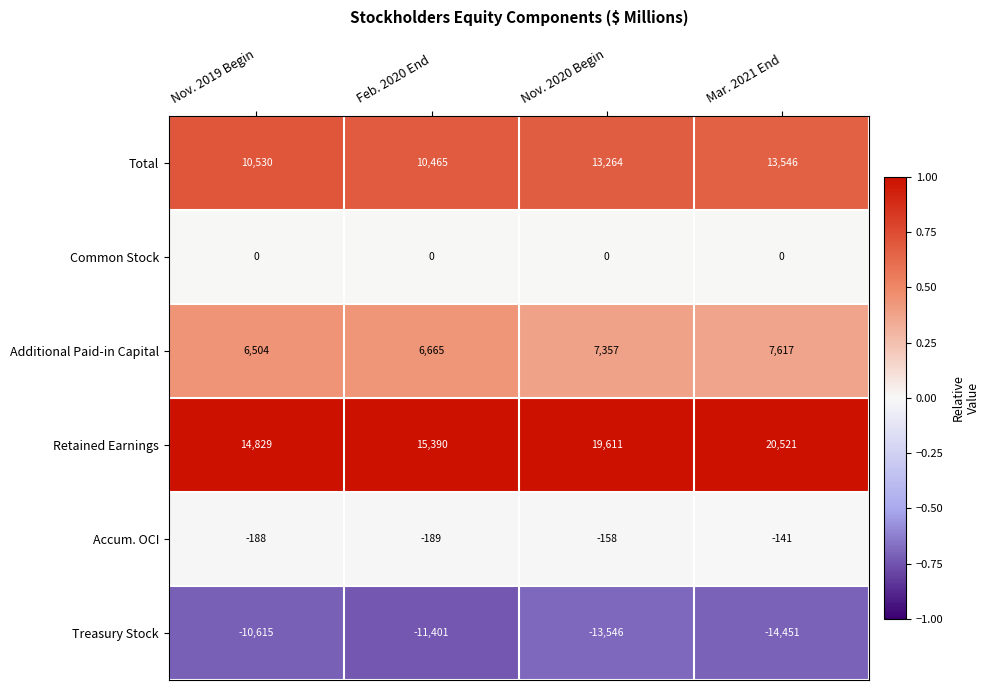

Which series changed the most between Nov. 2019 Begin and Mar. 2021 End?

Retained Earnings